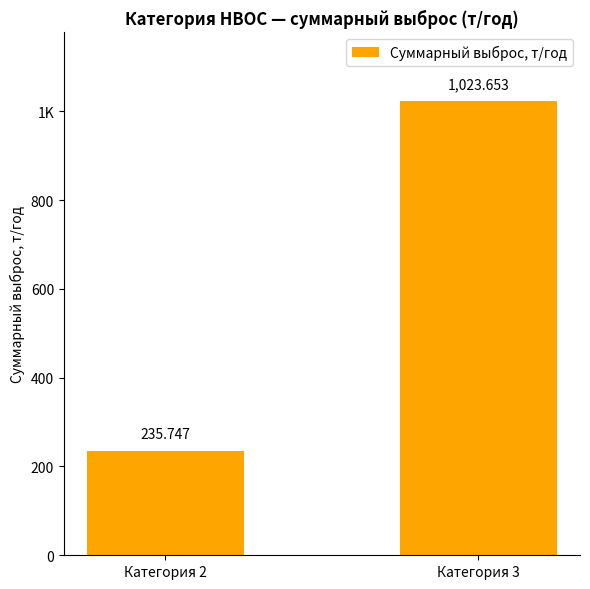

Where is the data nearest to the value 629?

Категория 2